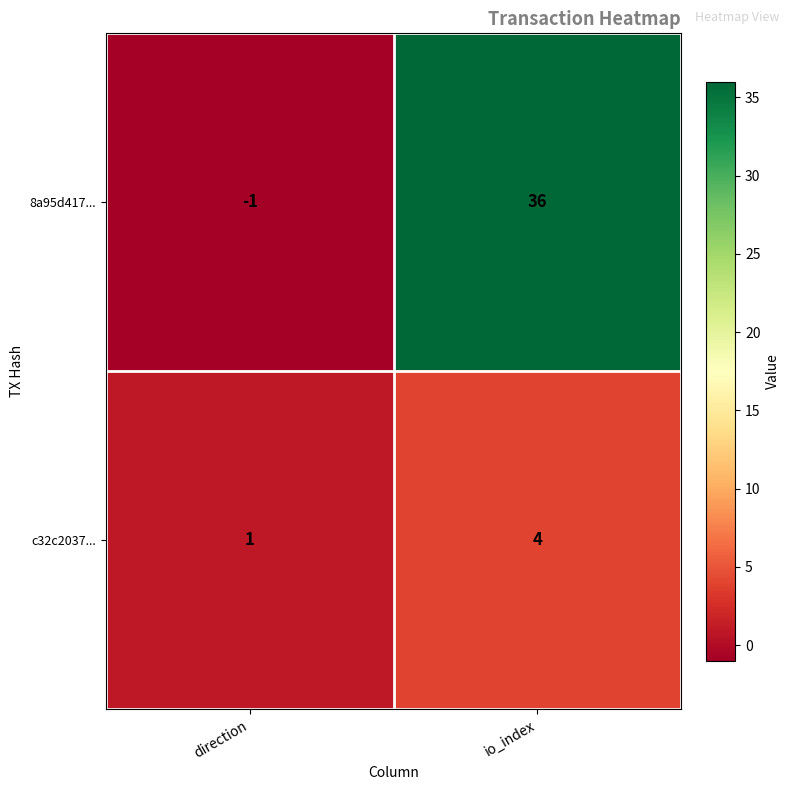

At which label does 8a95d417... reach its minimum?

direction